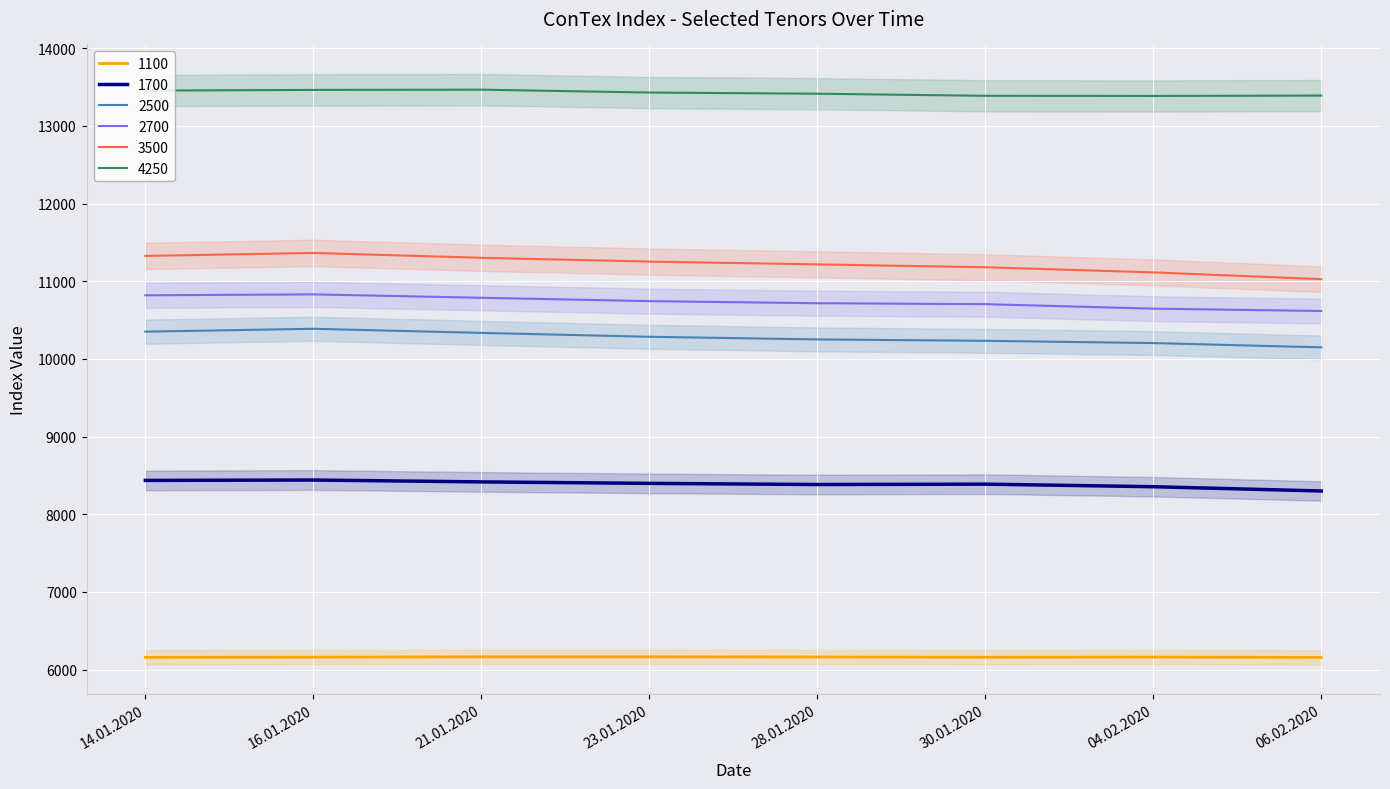

What is the sum of the 1100 values at 23.01.2020 and 28.01.2020?

12328